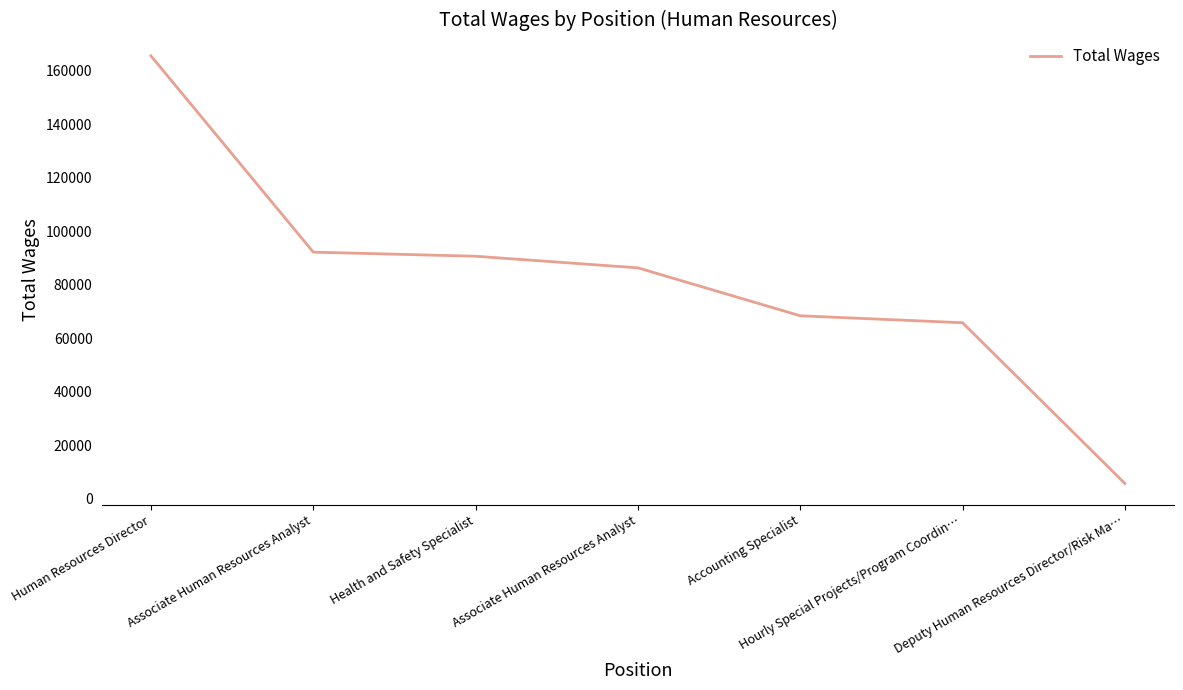

What is the label of the 1st point from the right?

Deputy Human Resources Director/Risk Ma…